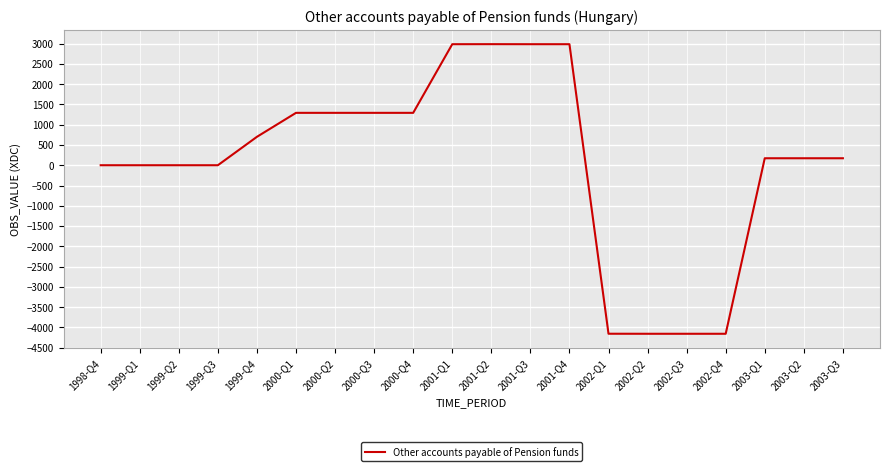

What is the change in value from 1999-Q3 to 2002-Q2?

-4157